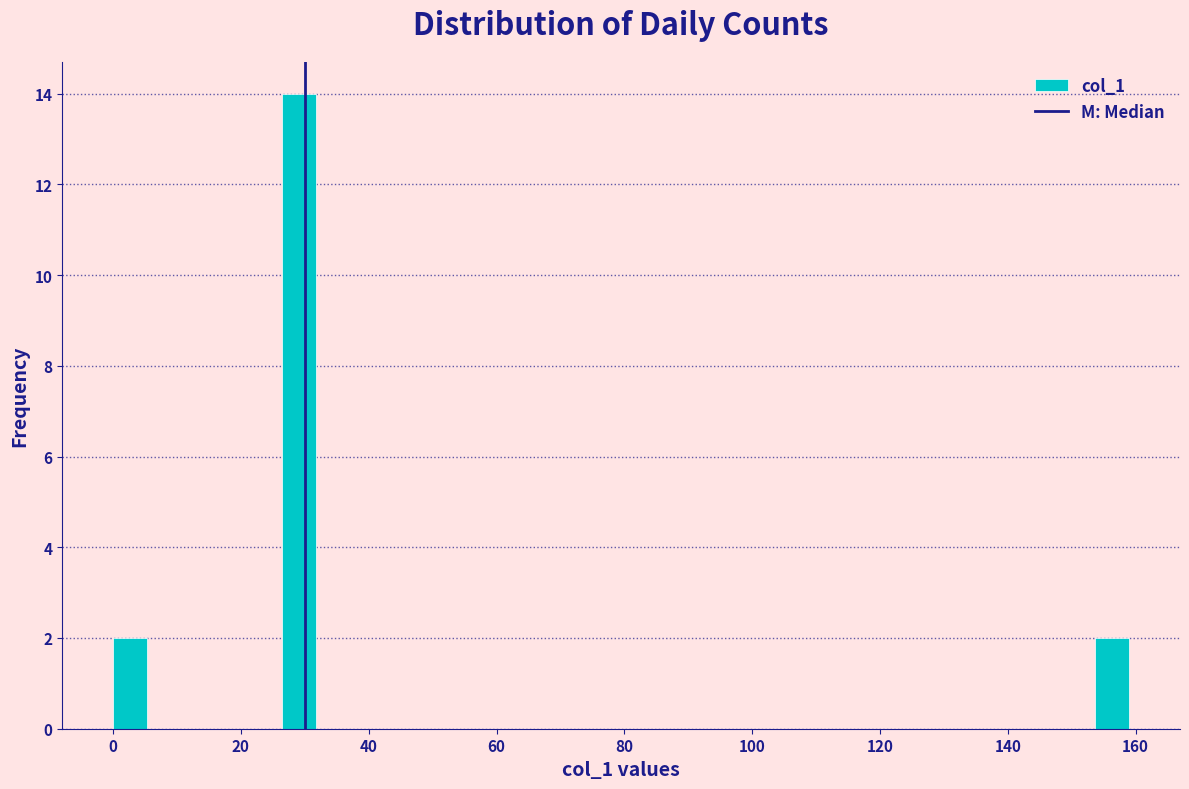

Around what value on the x-axis is the tallest bar? Give the approximate position of its centre, as read against the axis.

30